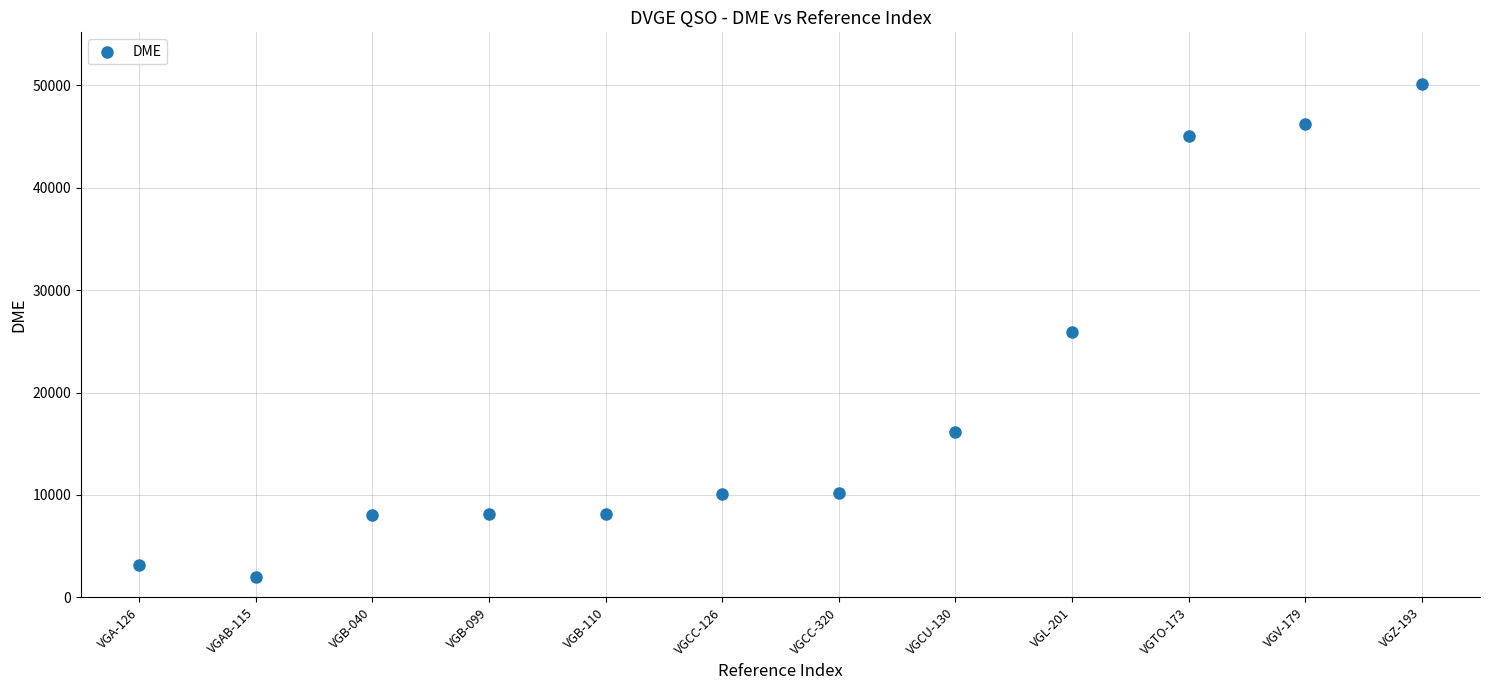

What is the average Y value?

19431